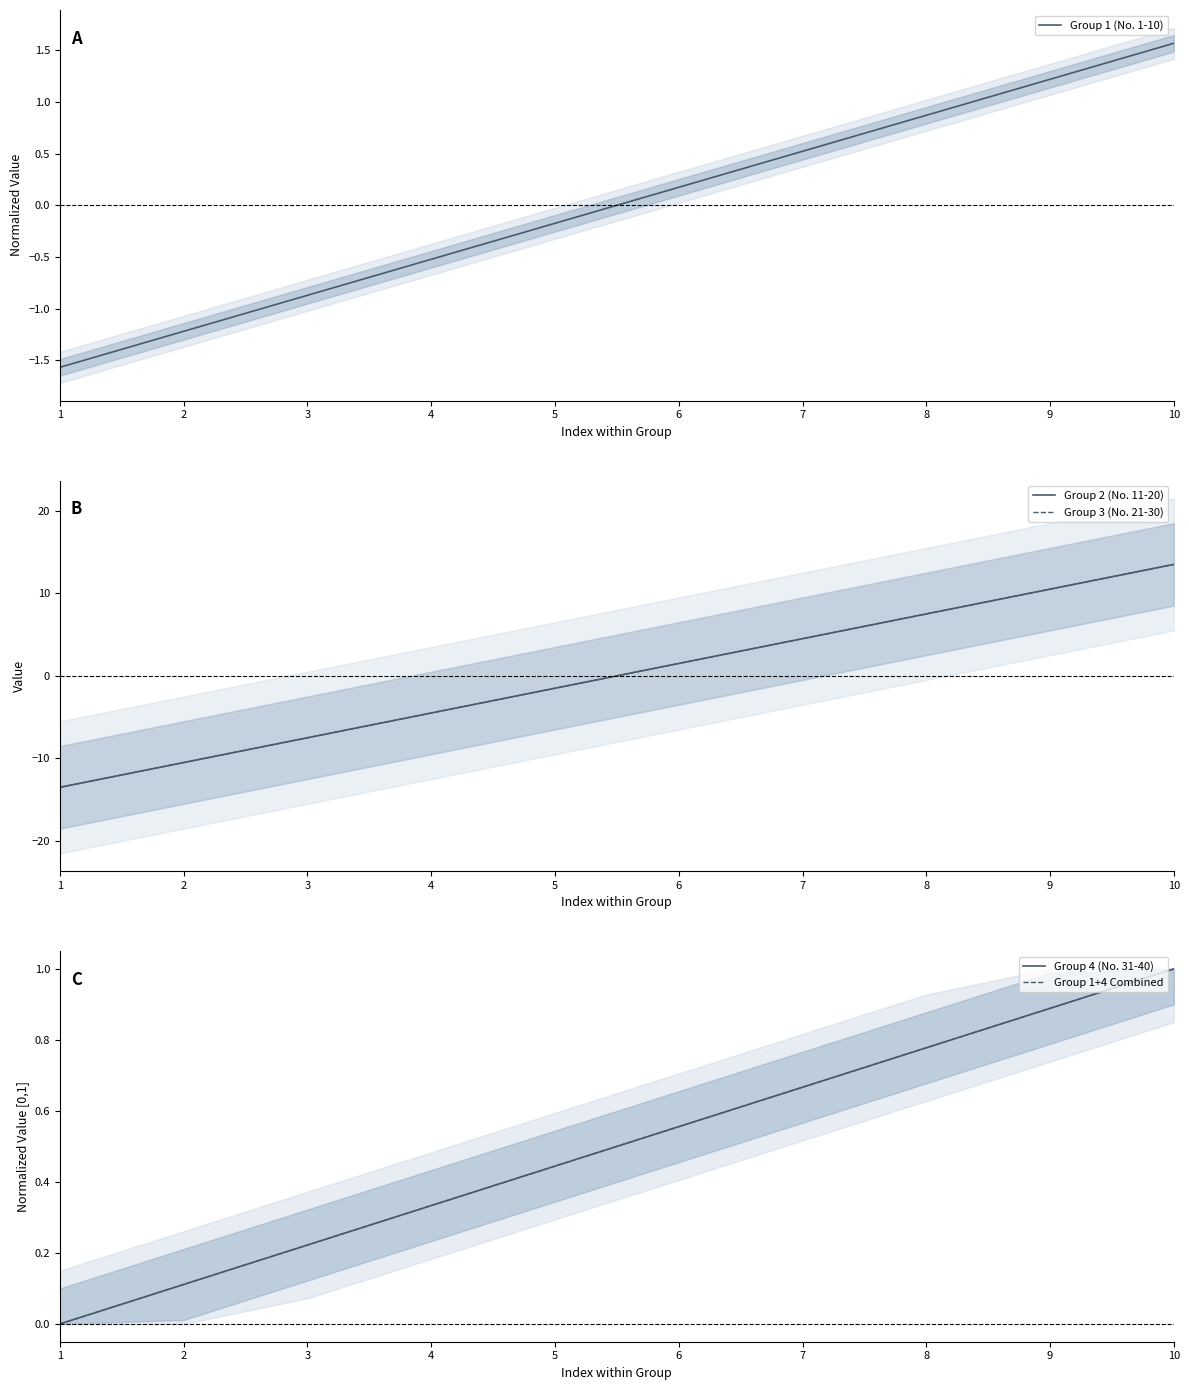

Which series has the largest total across all categories?

Group 4 (No. 31-40)